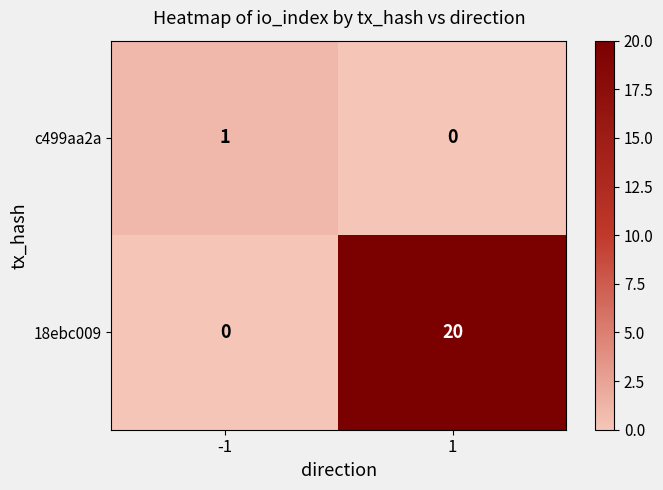

What is the difference between the 18ebc009 values at -1 and 1?

20